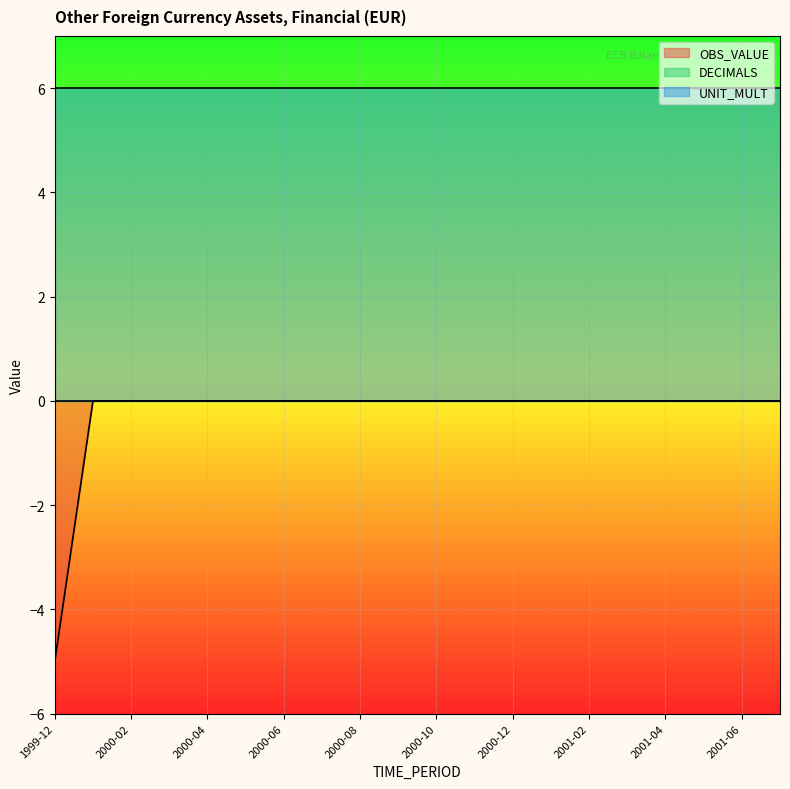

Does the chart display data point markers on the line(s)?

No